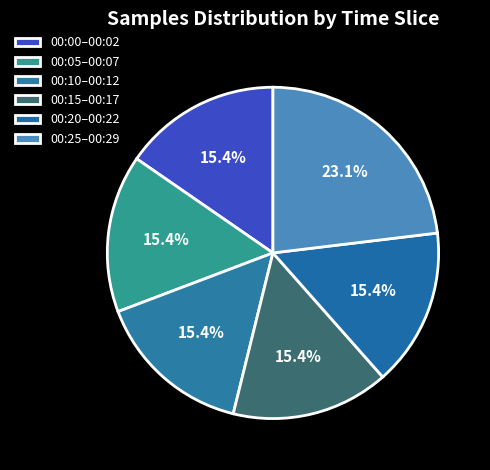

How many segments does this pie chart have?

6